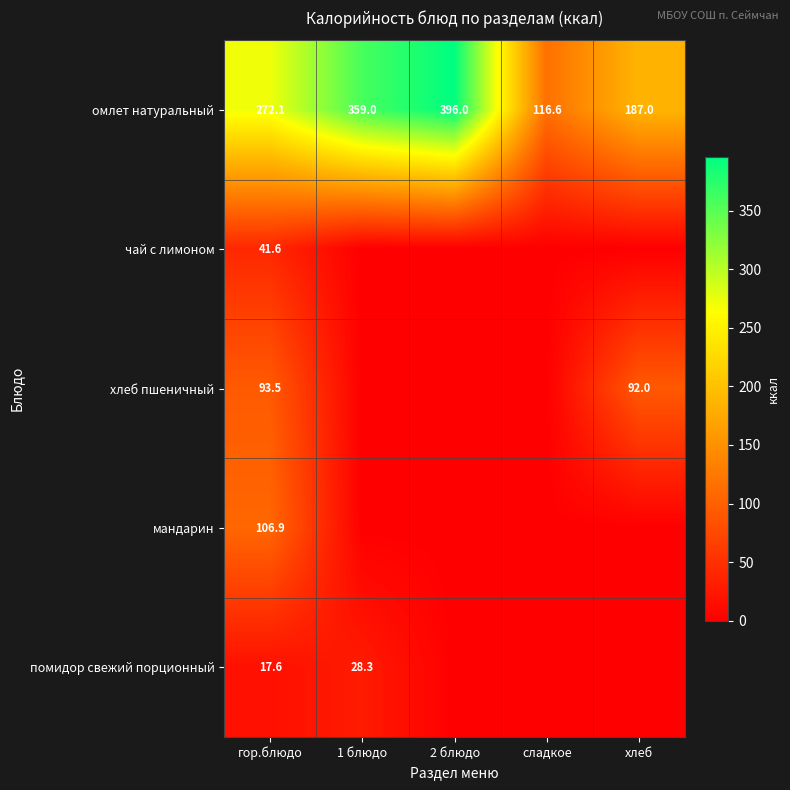

True or false: помидор свежий порционный has a value of 17.6 at гор.блюдо.

True